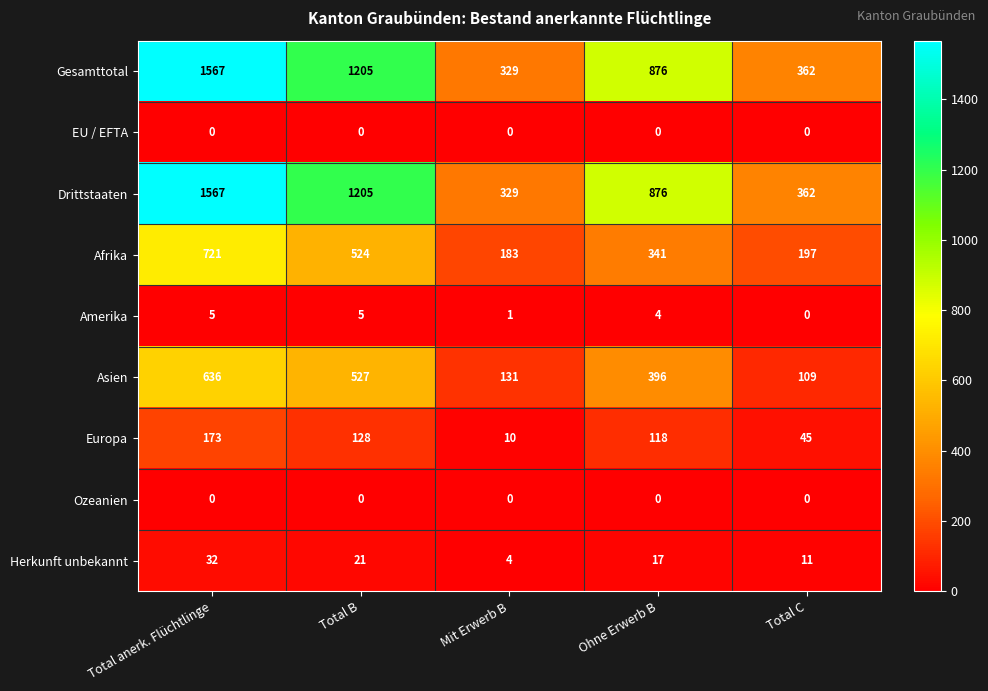

What is the difference between the maximum and second lowest values in the Afrika series?

524